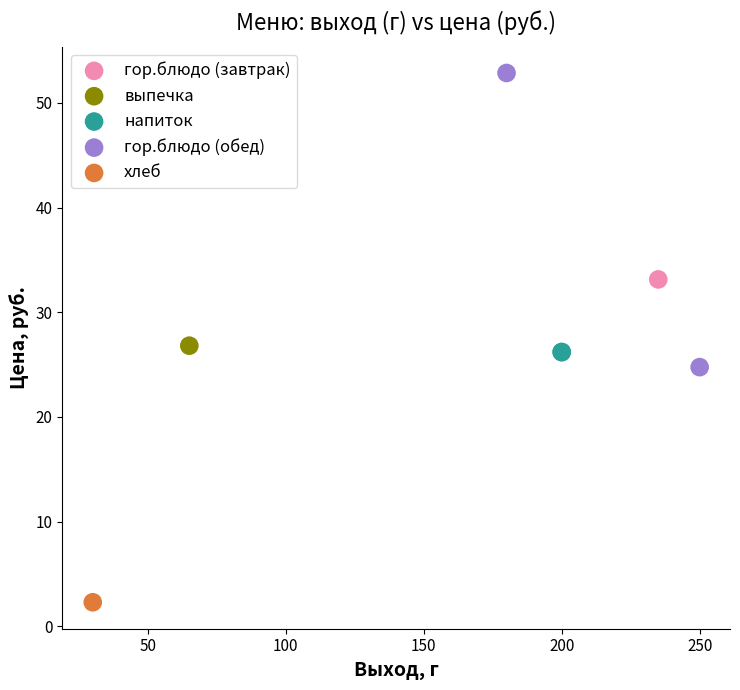

What are all the series names shown in the legend?

гор.блюдо (завтрак), выпечка, напиток, гор.блюдо (обед), хлеб